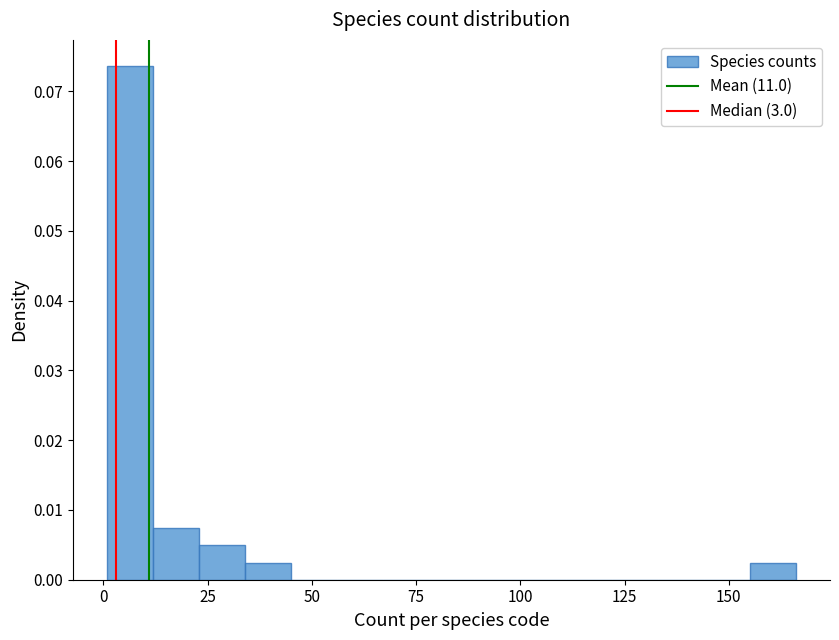

Read against the x-axis, roughly where is the centre of the tallest bar?

5